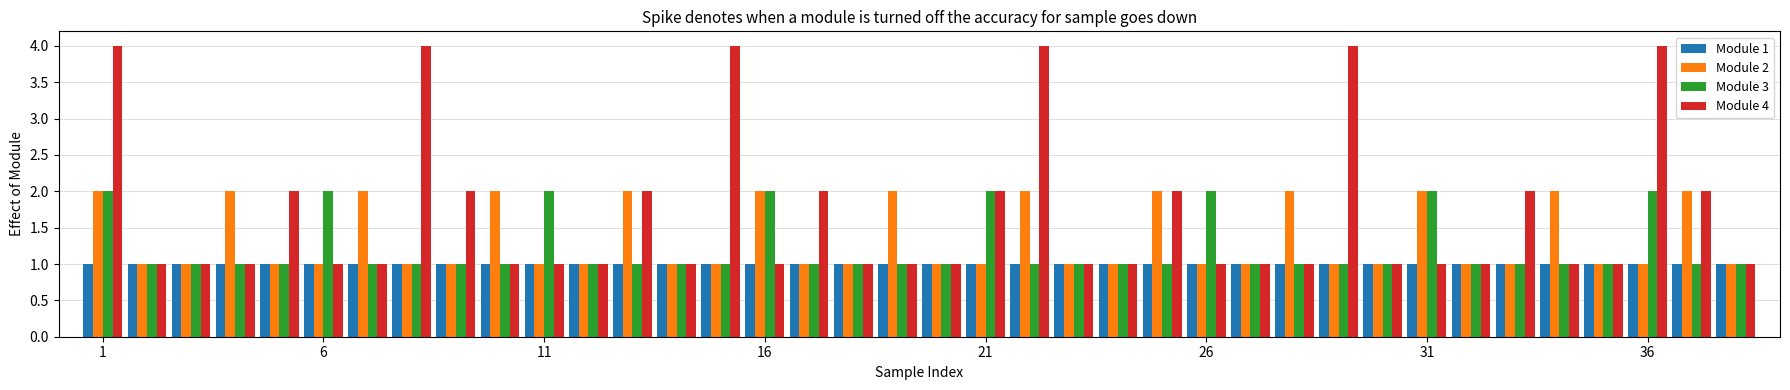

Which series has the widest spread of values?

Module 4